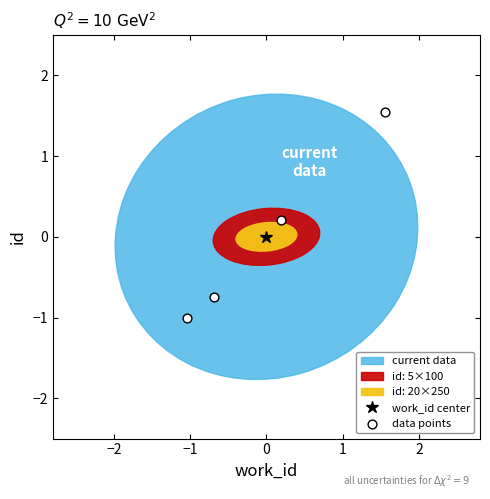

What is the range of X values (max minus min)?

2.6